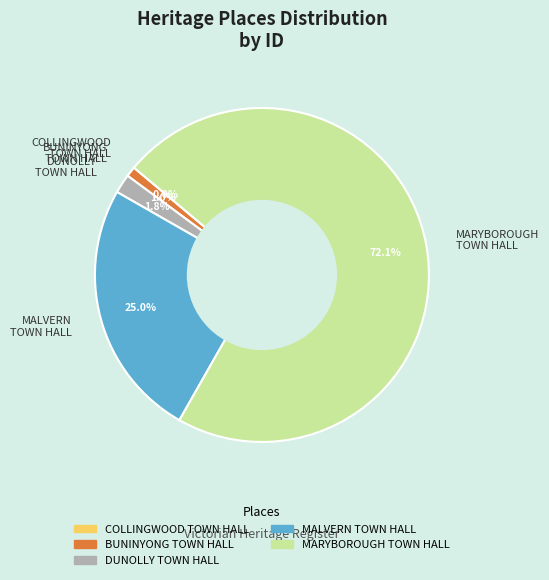

Which slice is the largest?

MARYBOROUGH TOWN HALL